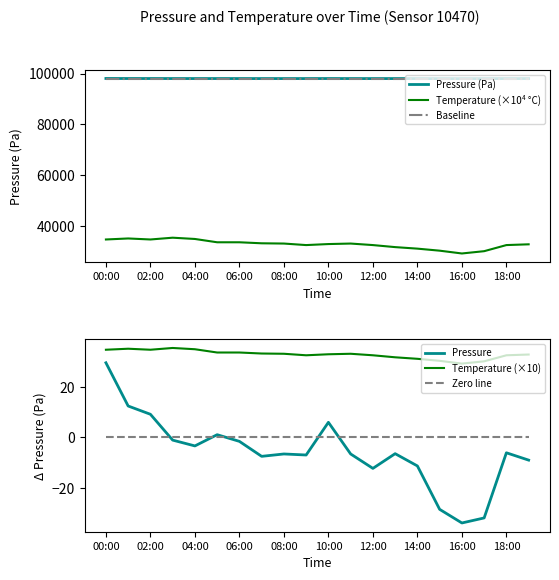

At which label does Temperature (×10) reach its minimum?

16:00